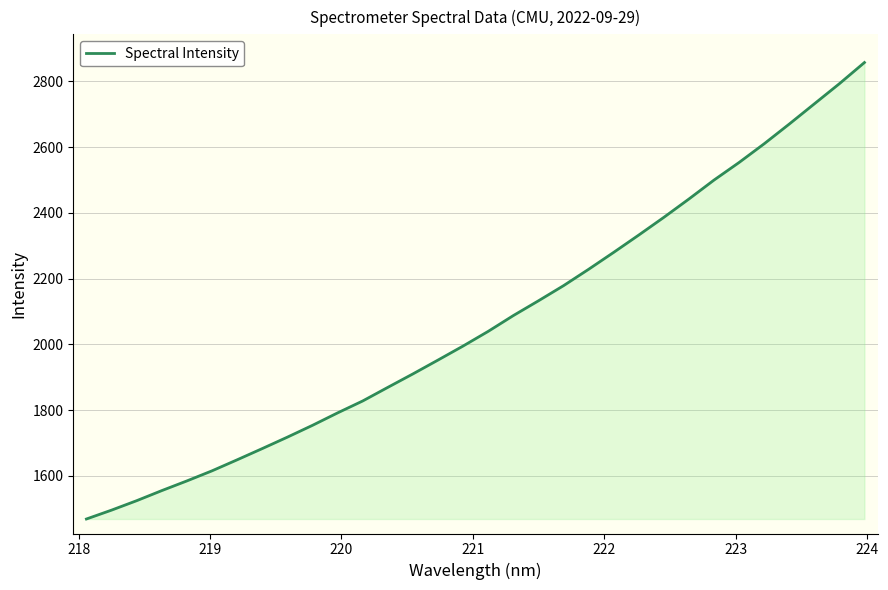

What is the minimum value shown in the chart?

1469.1